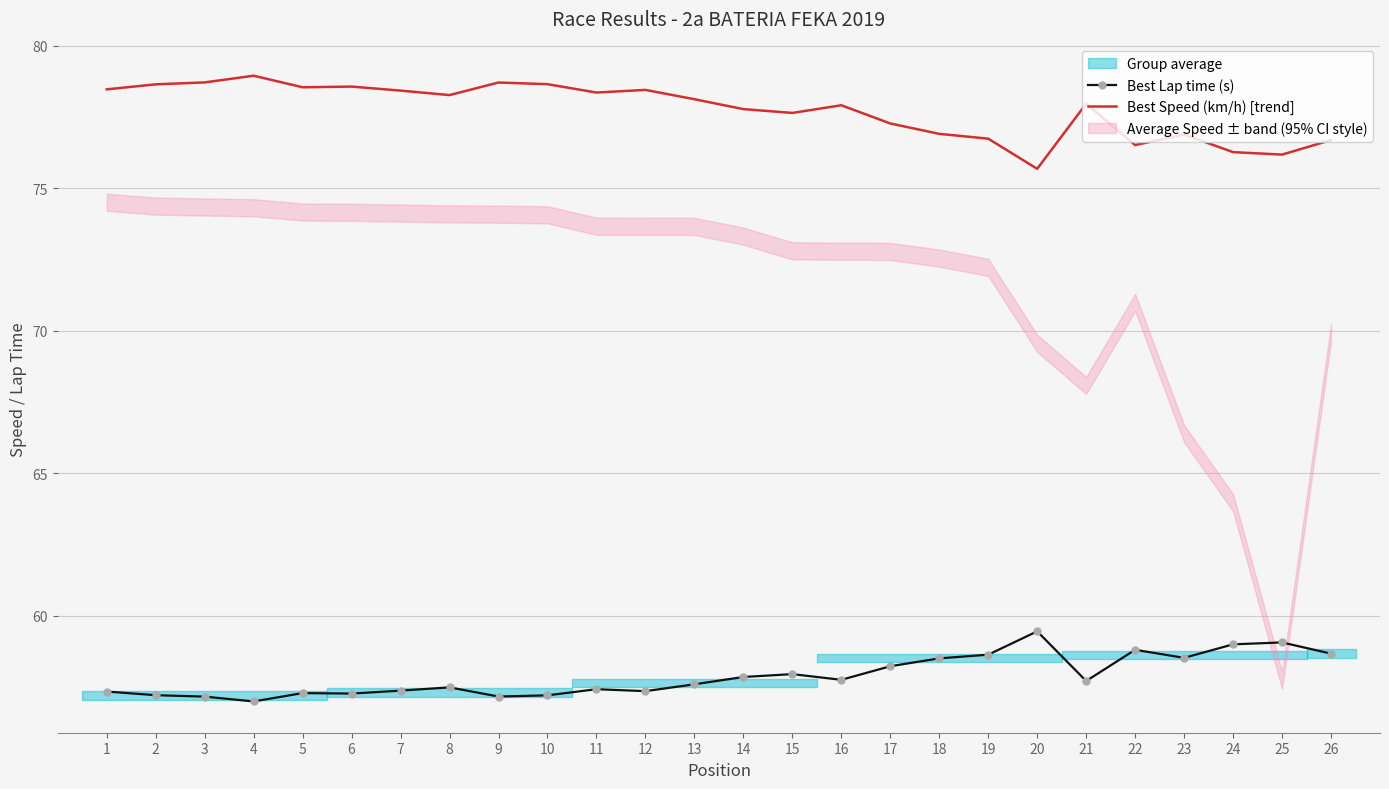

In Best Speed (km/h) [trend], how many points are lower than both neighbors (excluding endpoints)?

7